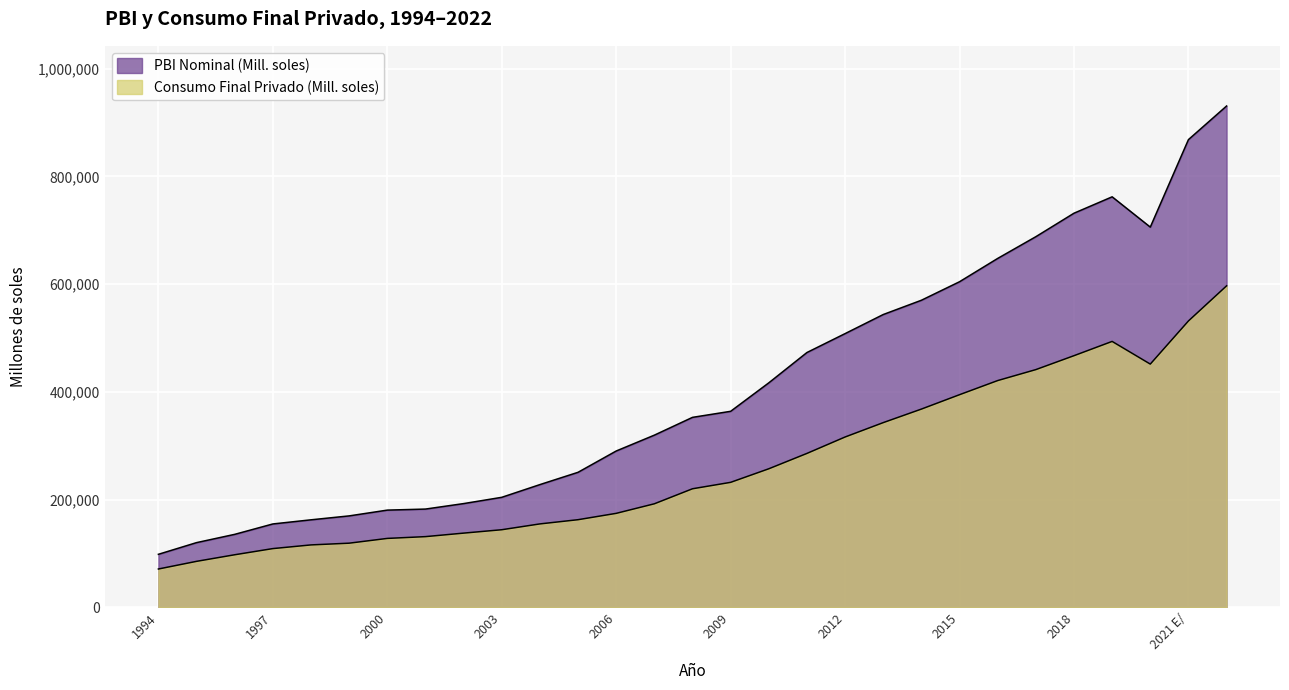

Rank the series by their average value, from highest to lowest.

PBI Nominal (Mill. soles), Consumo Final Privado (Mill. soles)